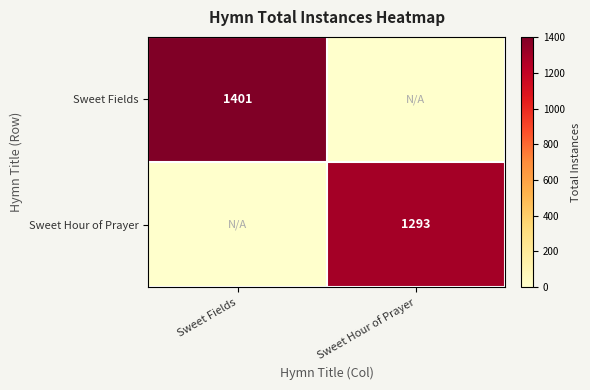

Is it true that Sweet Hour of Prayer equals 1293 at Sweet Hour of Prayer?

True